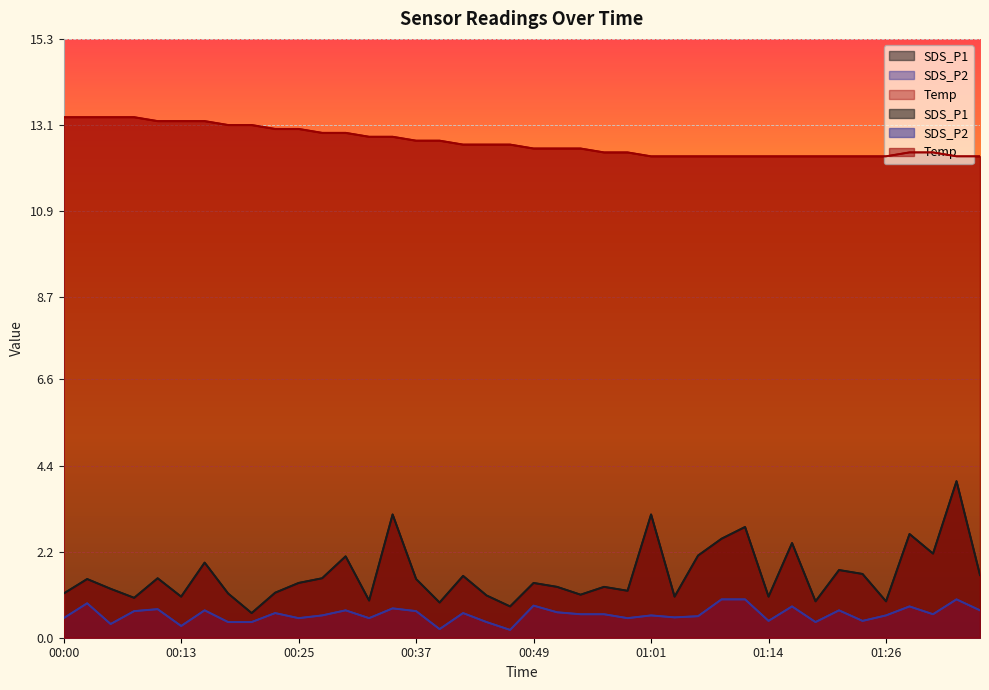

Between 00:08 and 01:19, which is larger?

00:08